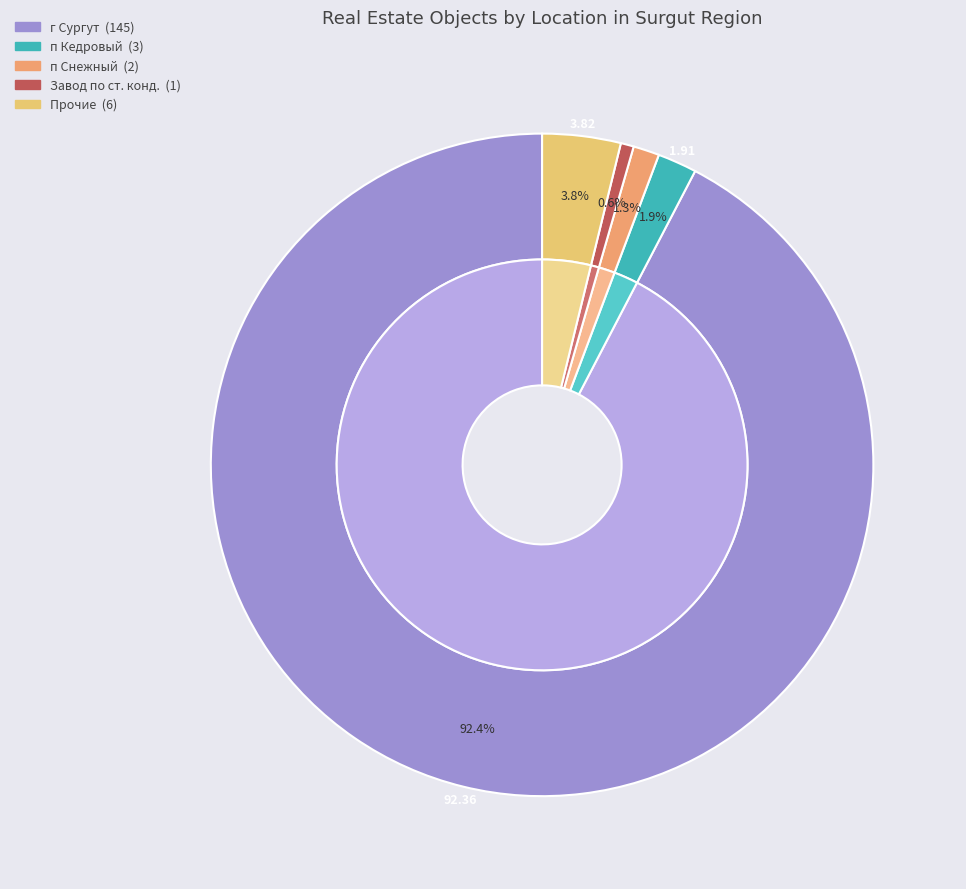

What is the majority slice?

г Сургут